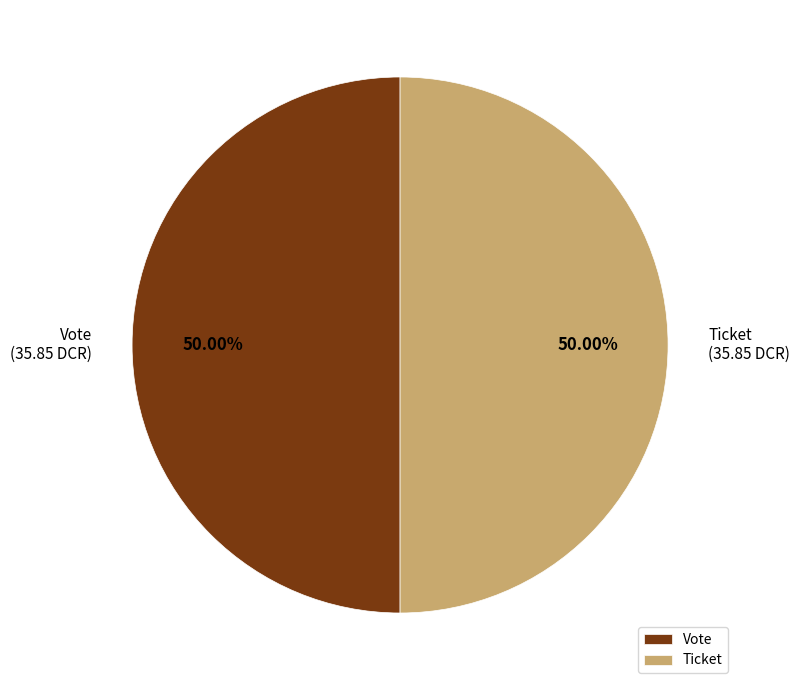

Do Ticket and Vote together represent more than half of the pie?

Yes